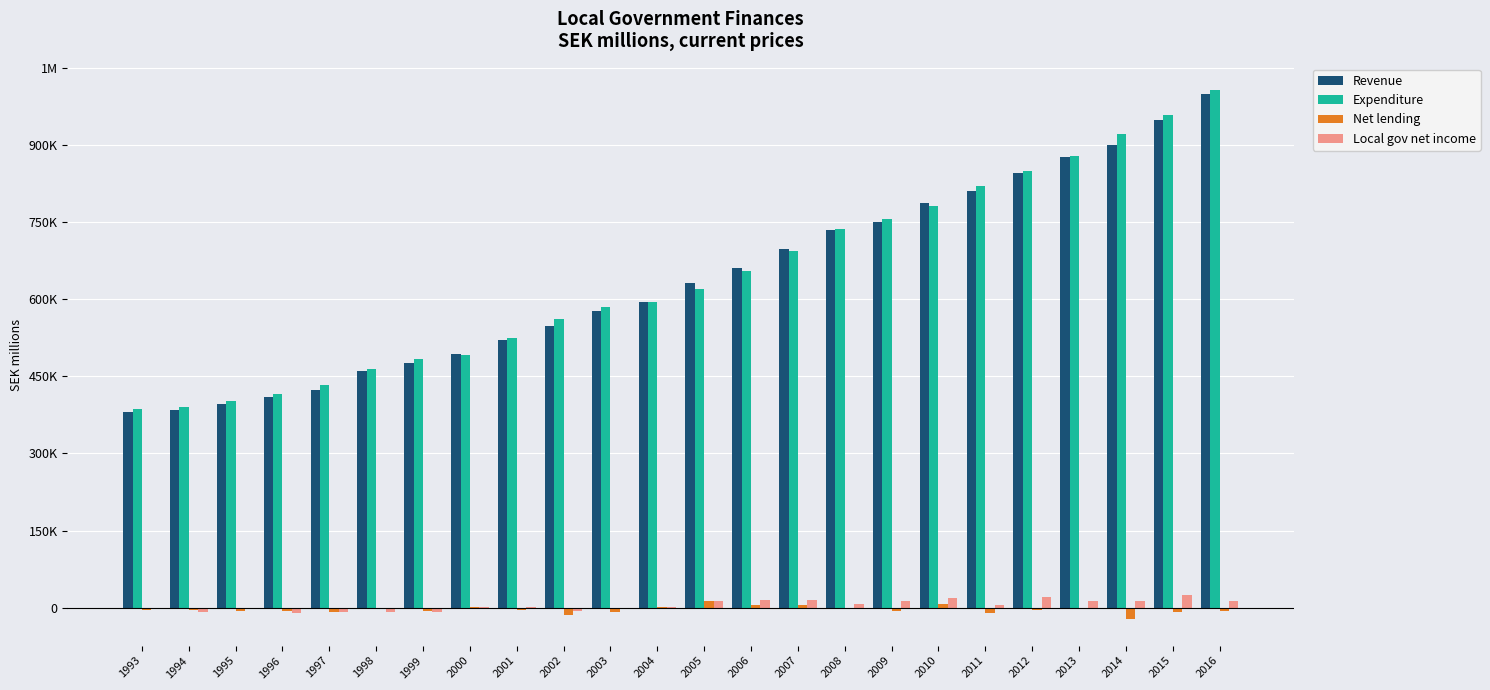

True or false: Local gov net income has a value of 7944 at 2008.

True